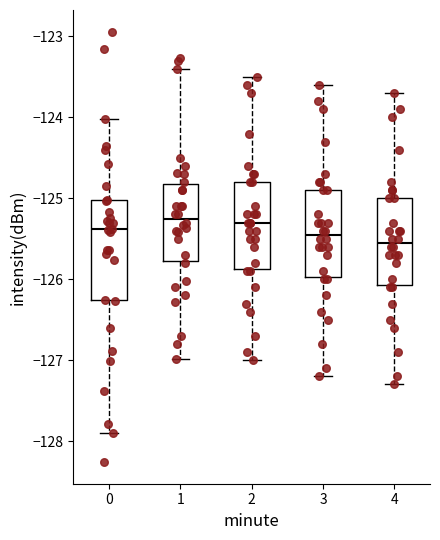

Reading left to right, transcribe this box plot: for each box, give where its median line is, the range the box spans, and where its two whiskers end, as read against the y-axis. The values are not printed on the chart, so give them approximately, as read against the axis.

0: median -125.4, box -126.3 to -125.0, whiskers -127.9 to -124.0
1: median -125.2, box -125.8 to -124.8, whiskers -127.0 to -123.4
2: median -125.3, box -125.9 to -124.8, whiskers -127.0 to -123.5
3: median -125.4, box -126.0 to -124.9, whiskers -127.2 to -123.6
4: median -125.5, box -126.1 to -125.0, whiskers -127.3 to -123.7